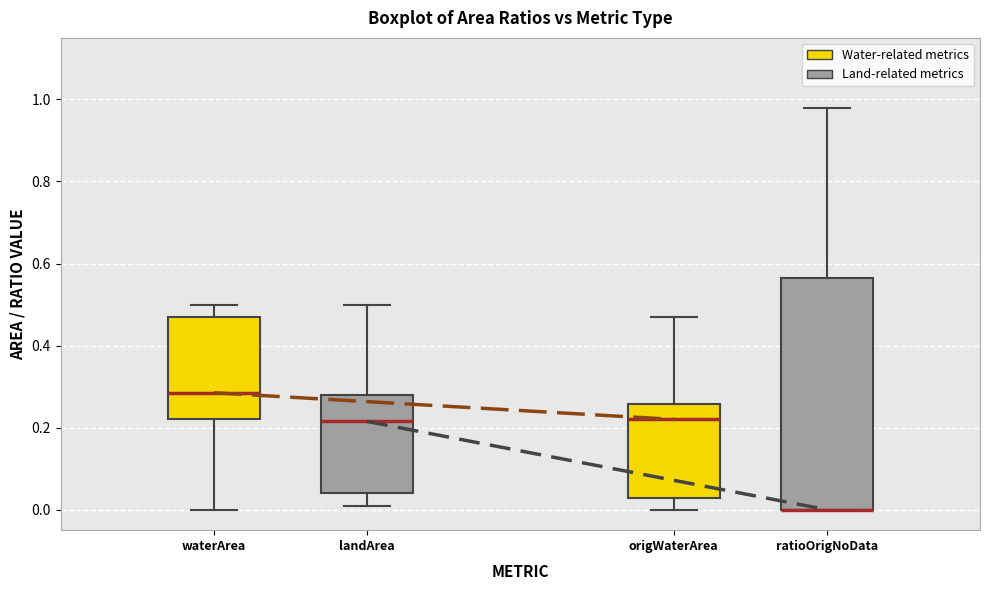

Where does the upper whisker of the box for ratioOrigNoData end on the y-axis? The values are not printed on the chart, so give them approximately, as read against the axis.

0.98